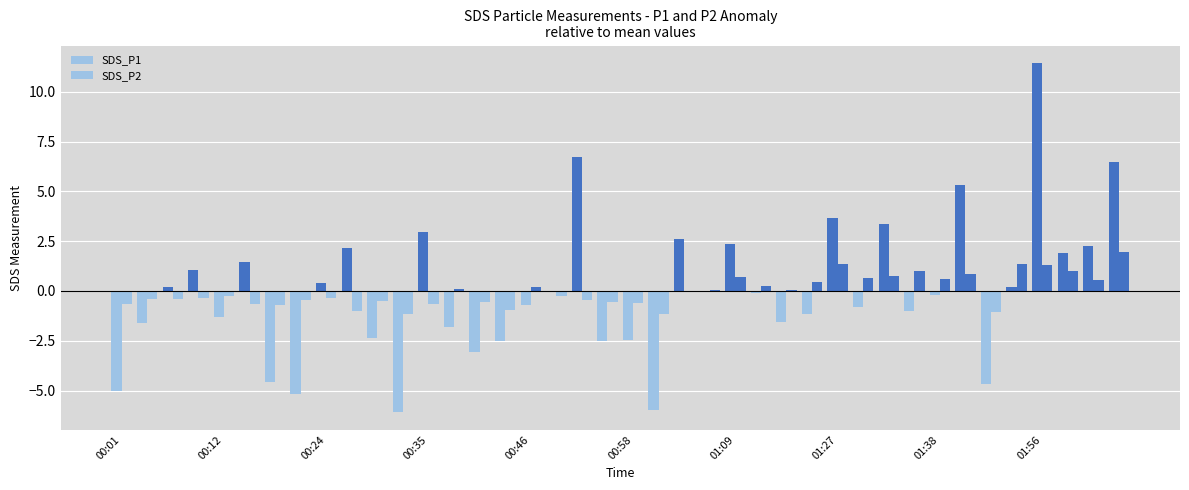

How many distinct data groups are displayed?

2